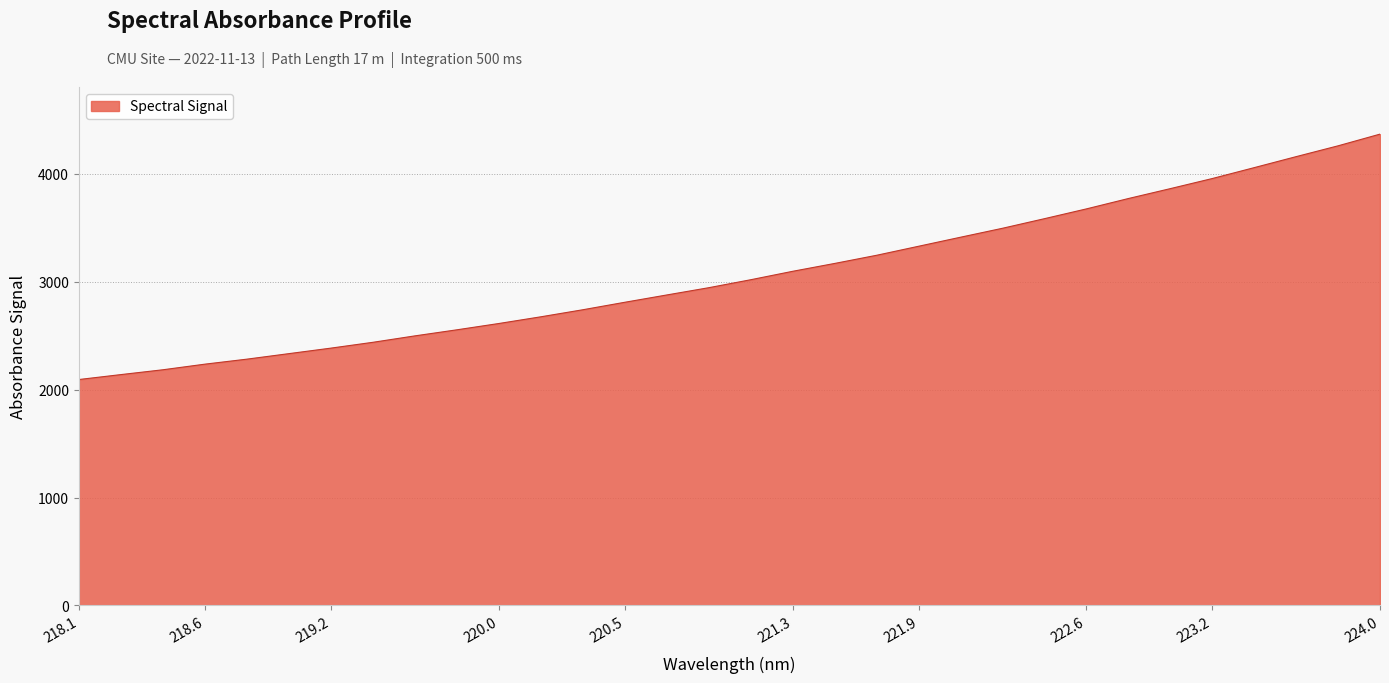

What is the difference between the maximum and minimum values?

2275.2